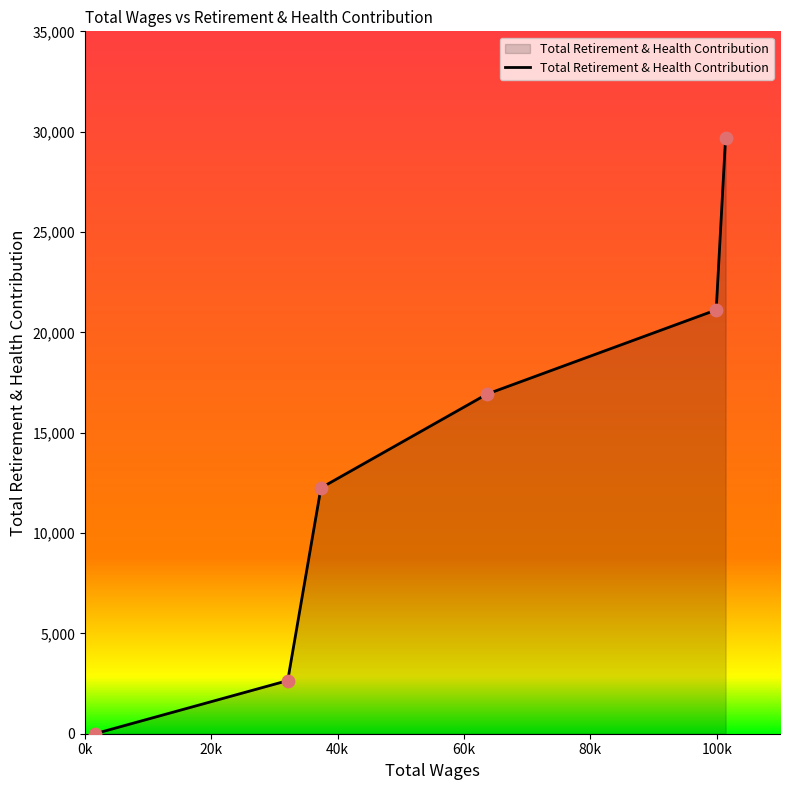

What is the average value?

13772